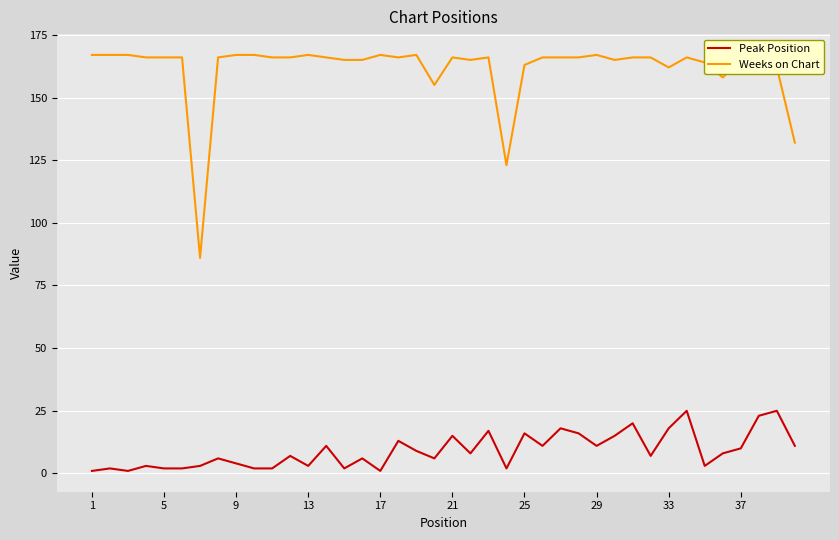

What is the difference between the maximum and minimum values in the Weeks on Chart series?

81